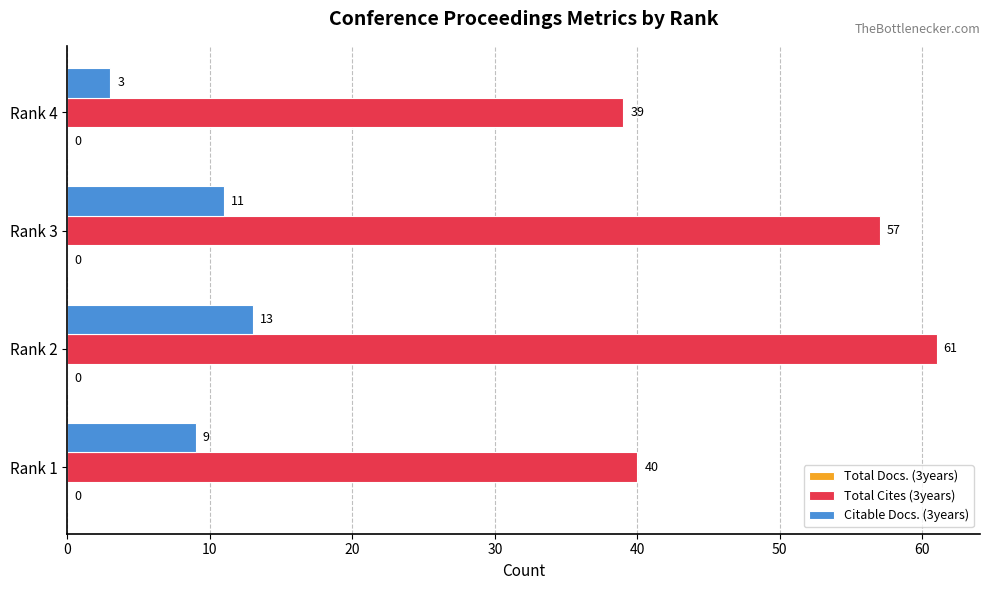

True or false: Total Cites (3years) has a value of 40 at Rank 1.

True